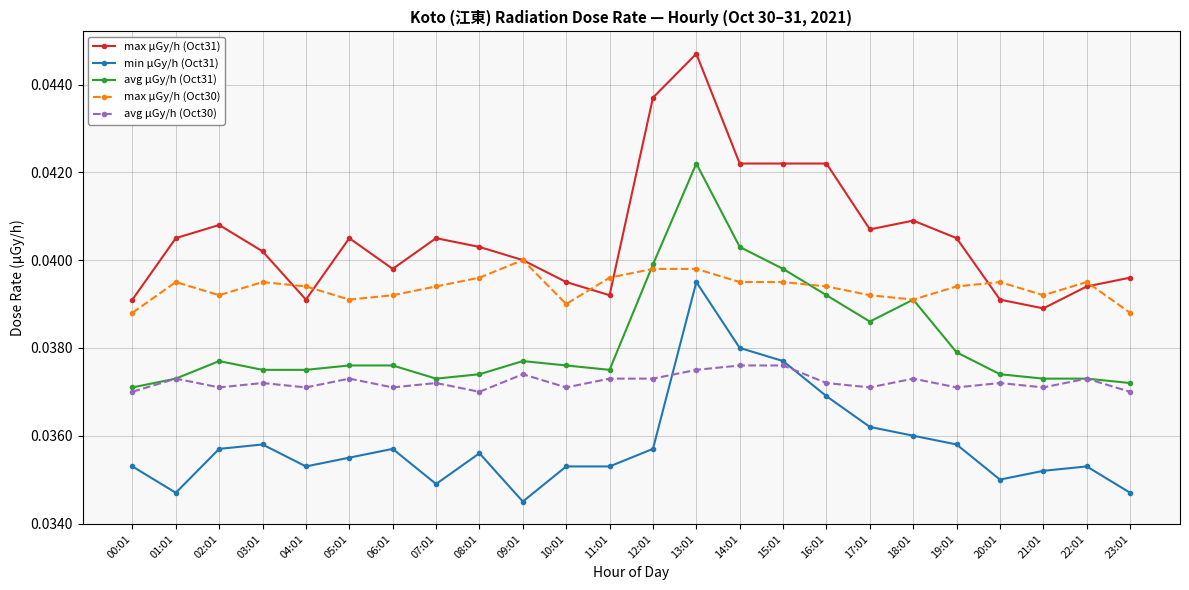

True or false: max μGy/h (Oct30) has more than 1 points higher than both neighbors.

True